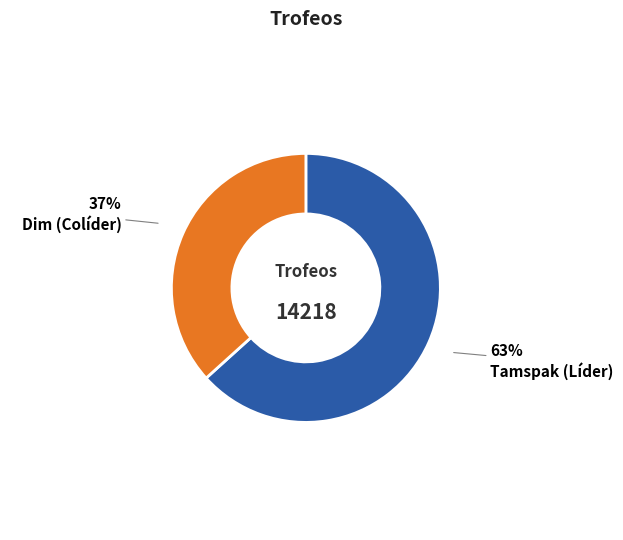

How many segments does this pie chart have?

2